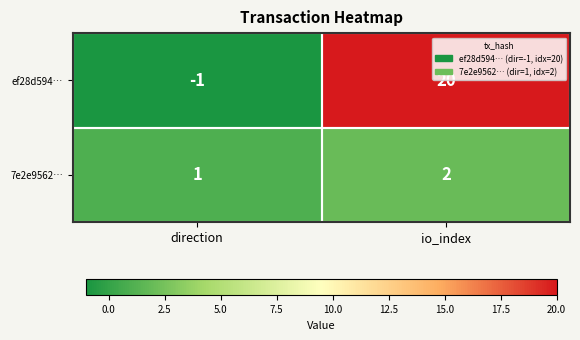

Which series has the widest spread of values?

ef28d594…